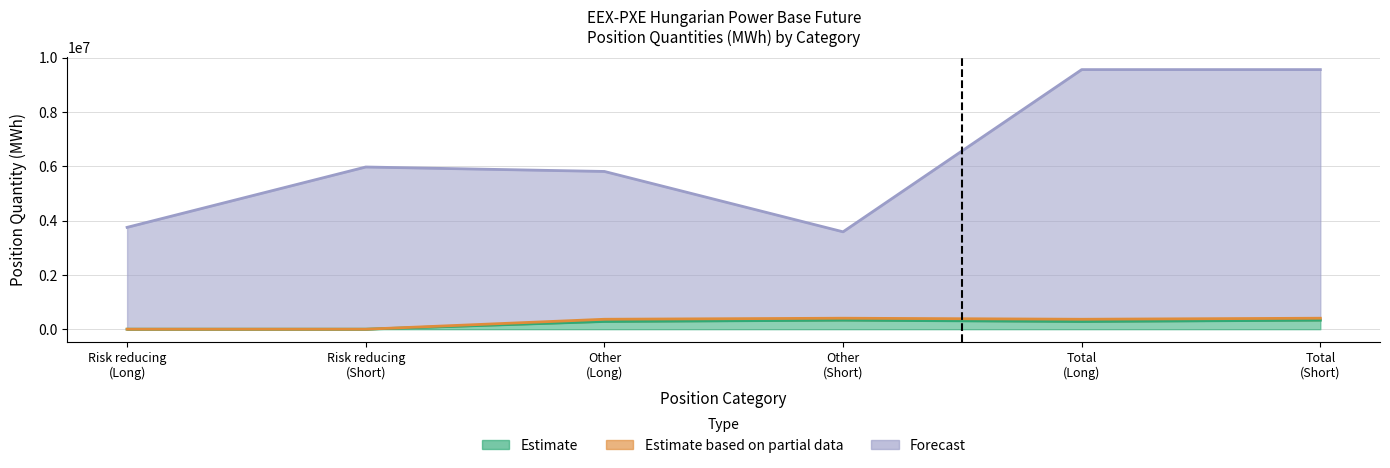

What is the highest value of the Estimate series?

332483